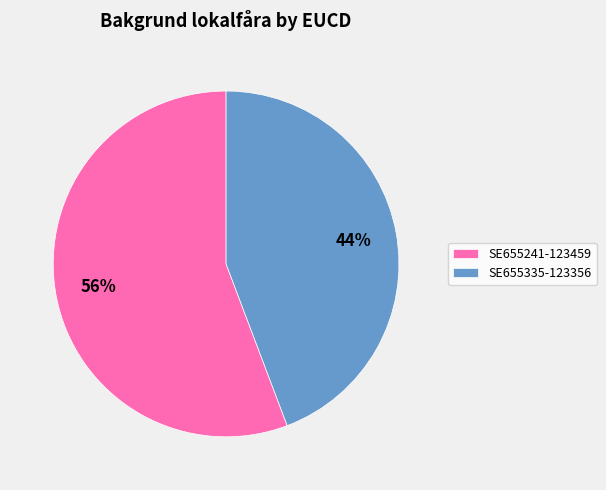

Which slice is the smallest?

SE655335-123356